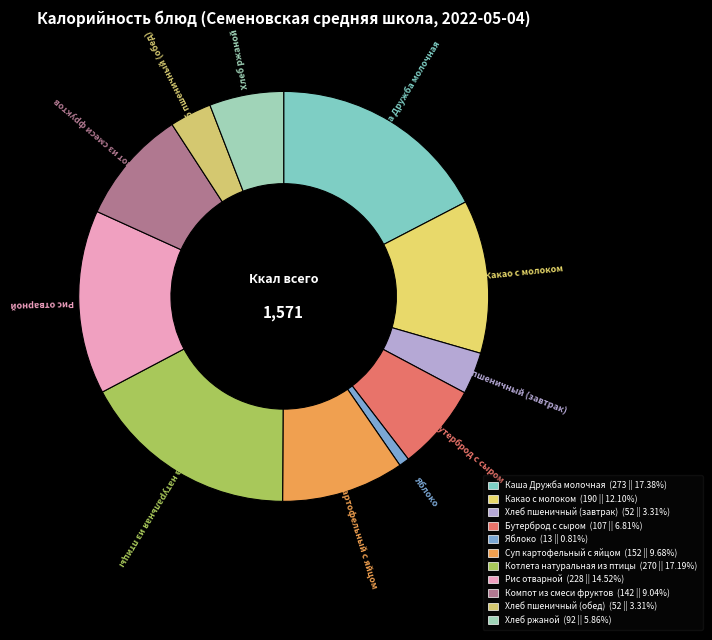

Does any single category account for the majority?

No